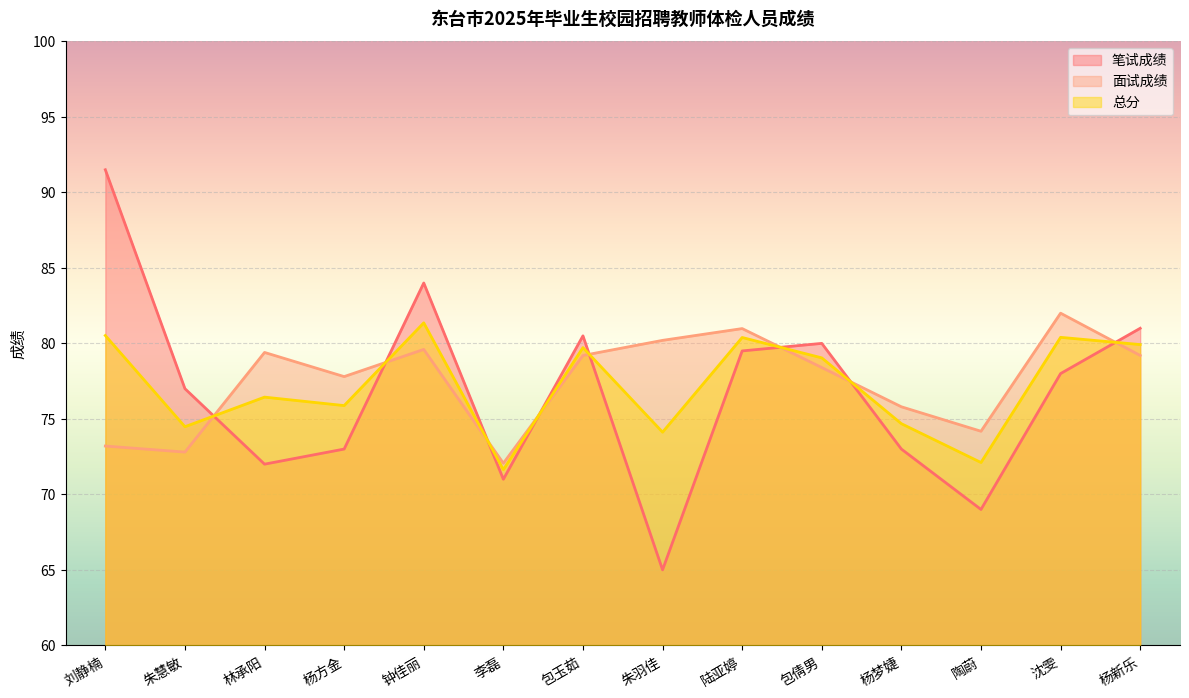

What is the label of the 7th point from the right?

朱羽佳